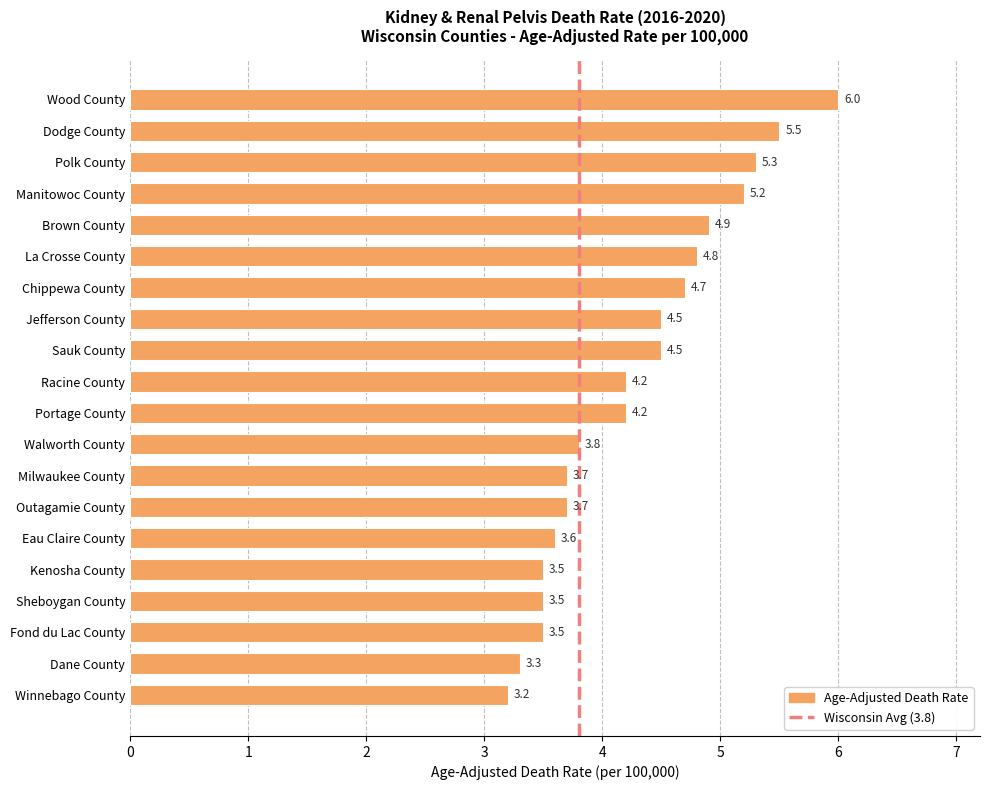

What is the greatest value displayed?

6.0